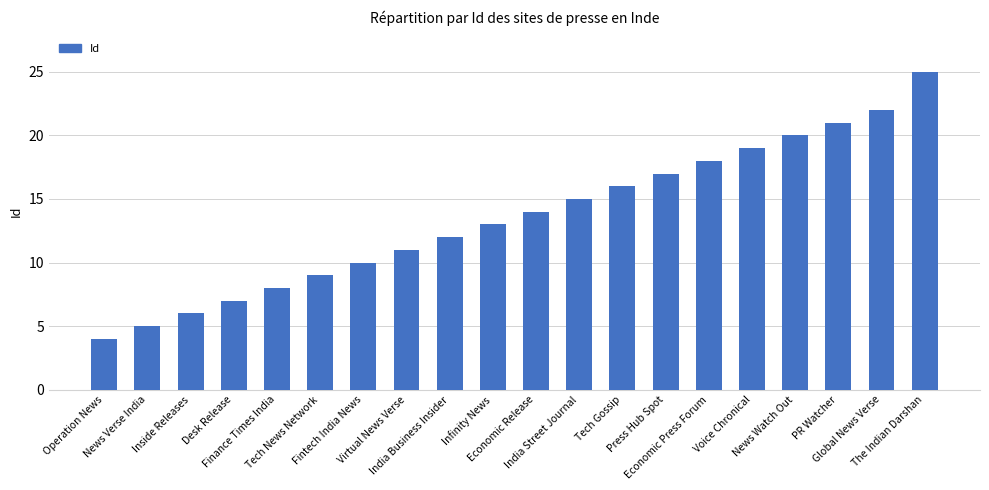

Which label corresponds to the largest value in the chart?

The Indian Darshan